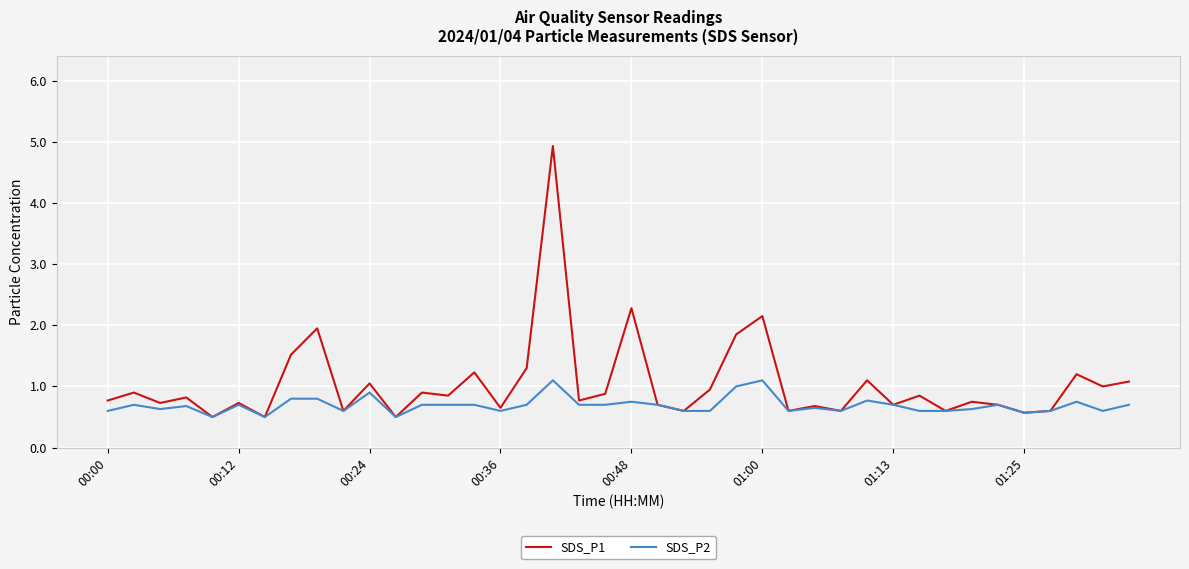

What is the lowest value of the SDS_P1 series?

0.5